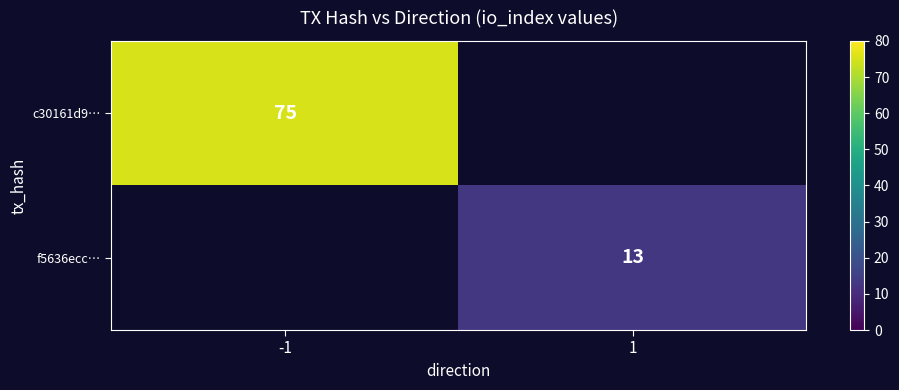

True or false: c30161d9… has a value of 36 at -1.

False